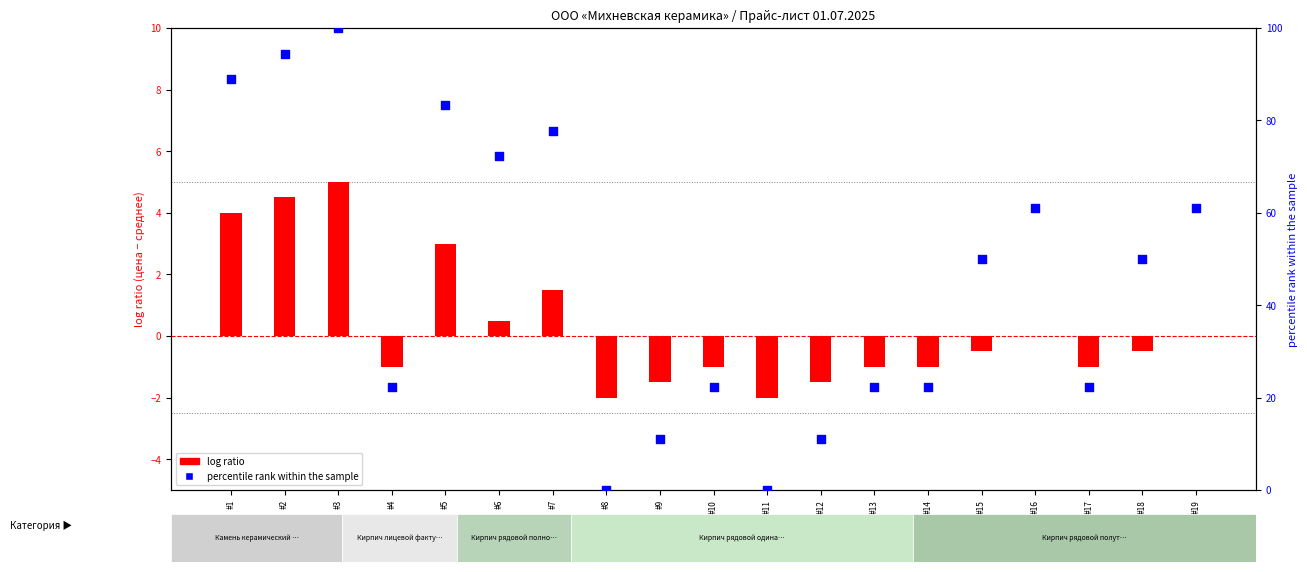

Which series has the largest Y range (max minus min)?

percentile rank within the sample